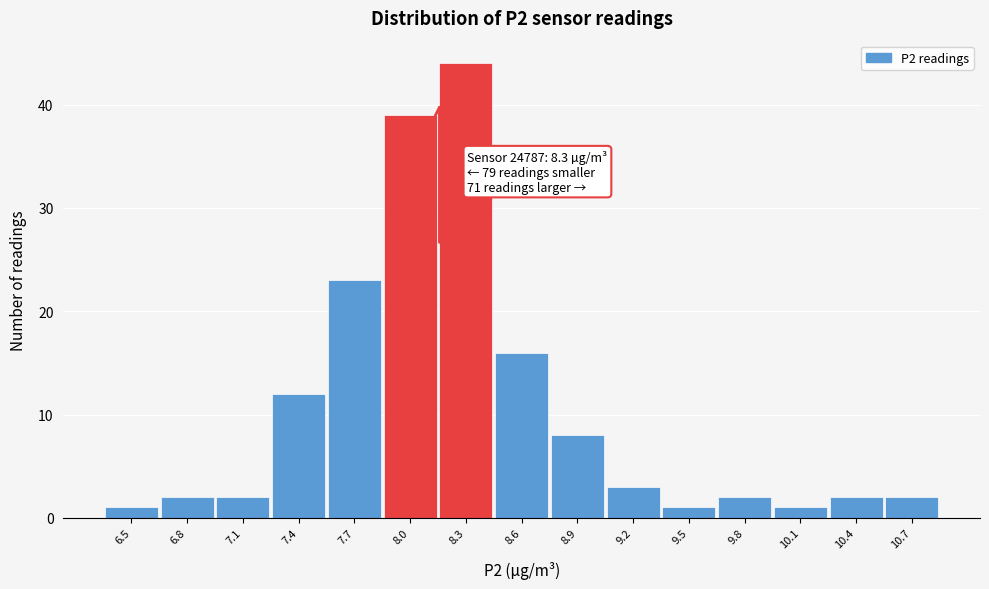

Reading left to right, what are all the values shown in this chart?

1	2	2	12	23	39	44	16	8	3	1	2	1	2	2